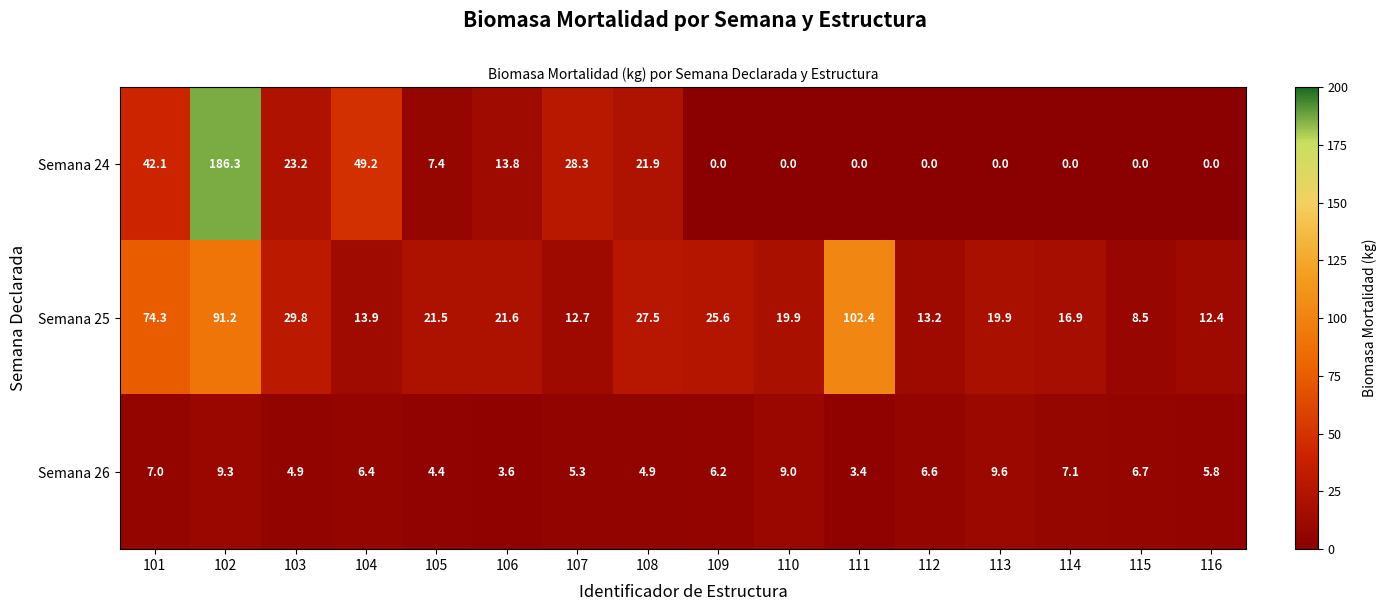

How many distinct data groups are displayed?

3